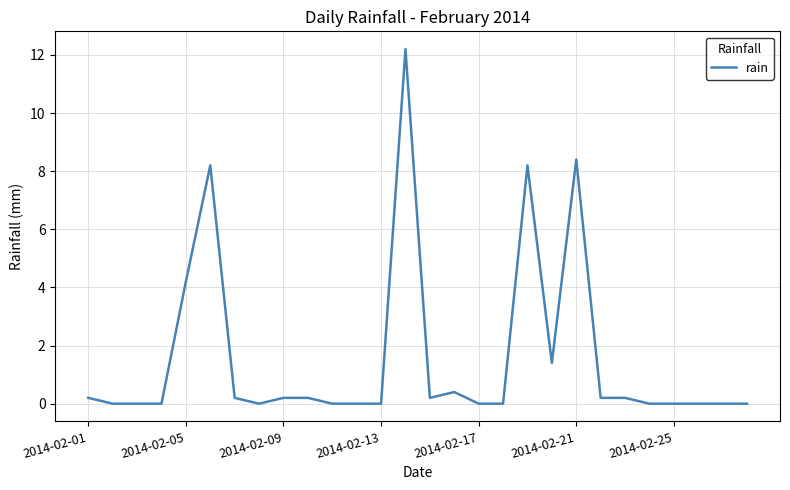

What is the greatest value displayed?

12.2